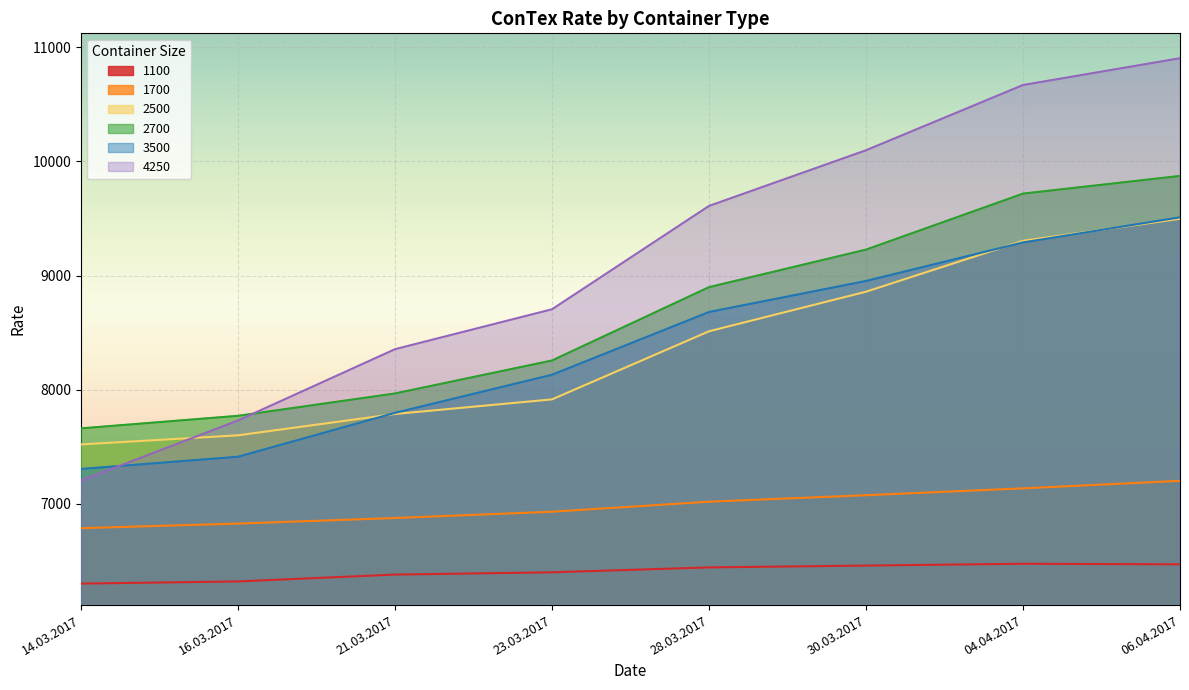

How many categories are shown in the chart?

8